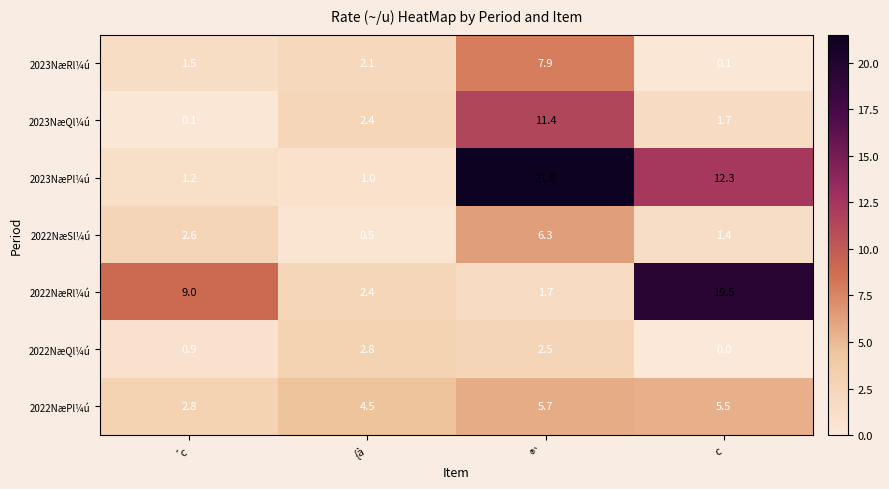

What is the difference between the second highest and minimum values in the 2022NæSl¼ú series?

2.1